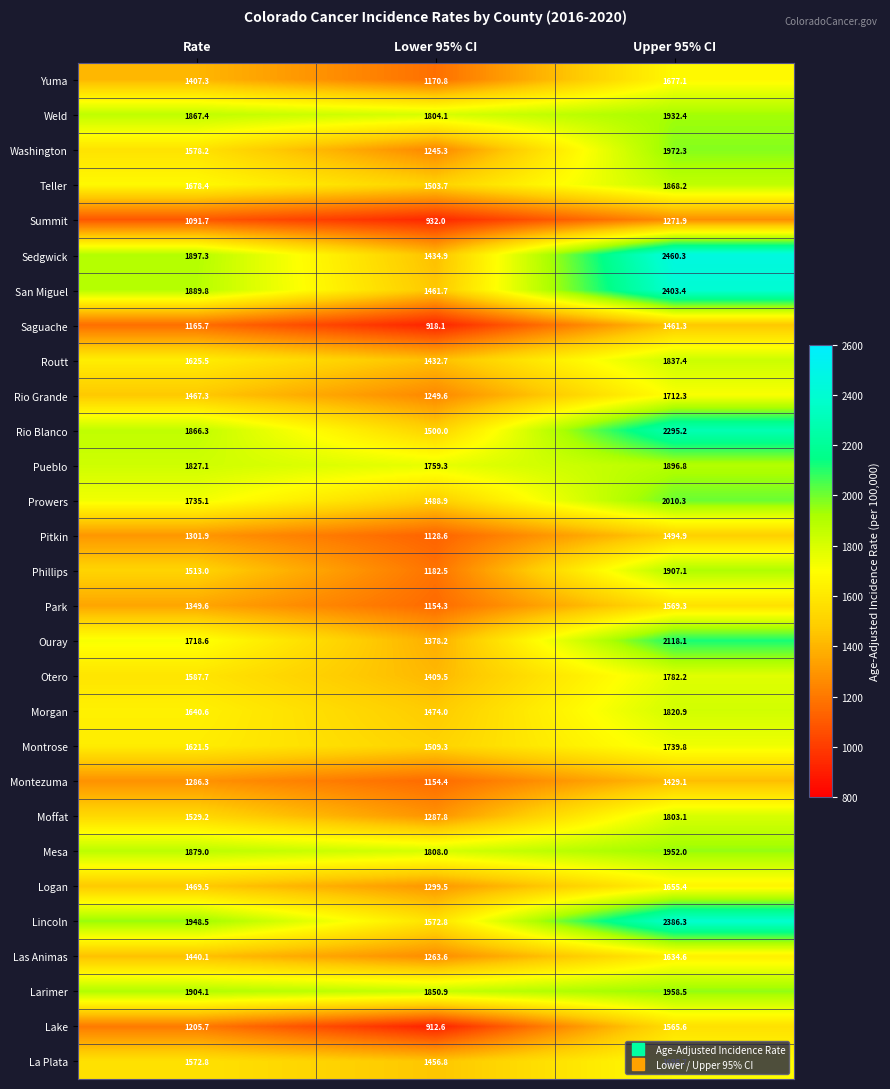

What is the difference between the second highest and minimum values in the Weld series?

63.3